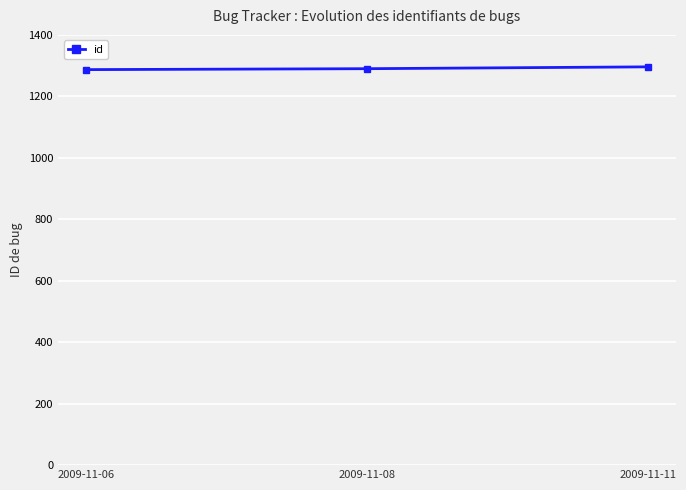

Is it true that the value at 2009-11-06 is 1967?

False